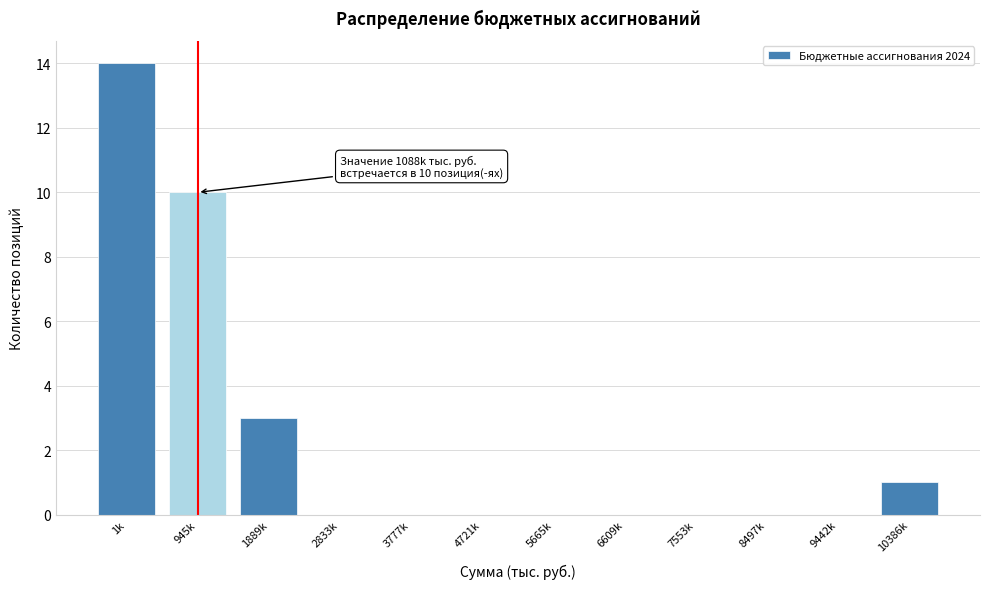

Reading left to right, transcribe all the data shown in this chart.

1k=14	945k=10	1889k=3	2833k=0	3777k=0	4721k=0	5665k=0	6609k=0	7553k=0	8497k=0	9442k=0	10386k=1